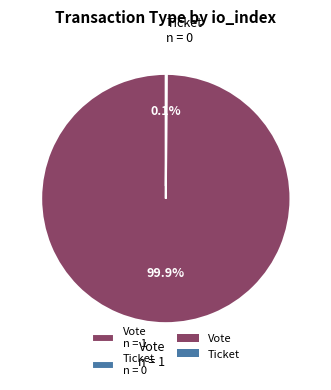

Which slice is the largest?

Vote